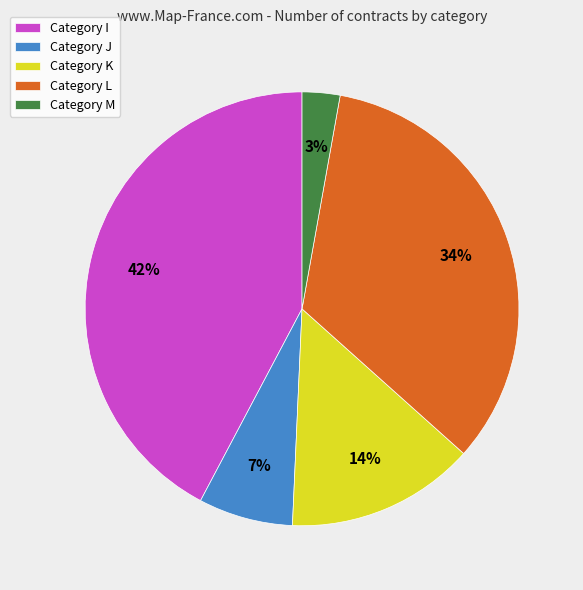

Is the sum of Category K and Category J greater than half?

No